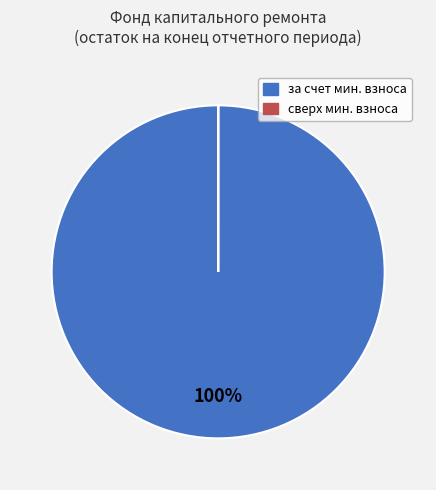

Does any single category account for the majority?

Yes